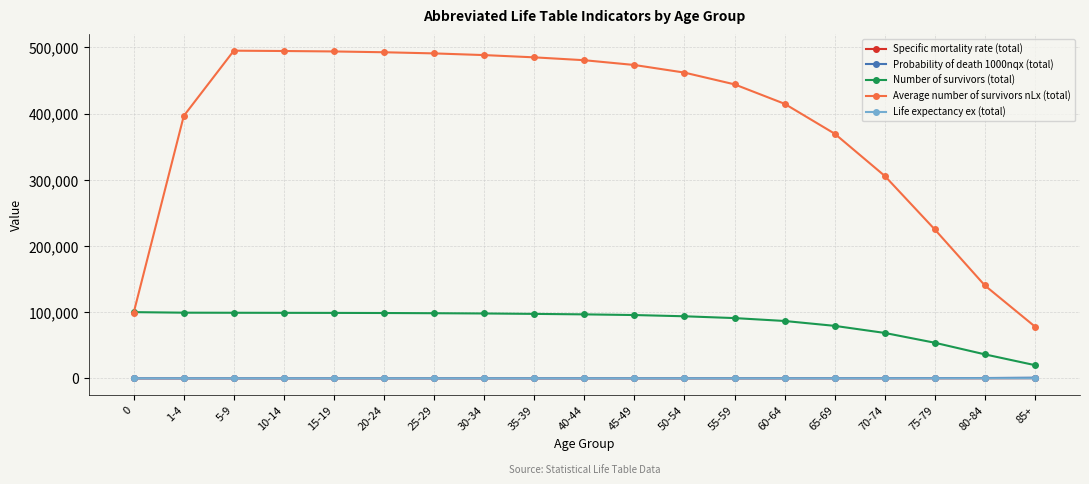

Does the chart display data point markers on the line(s)?

Yes